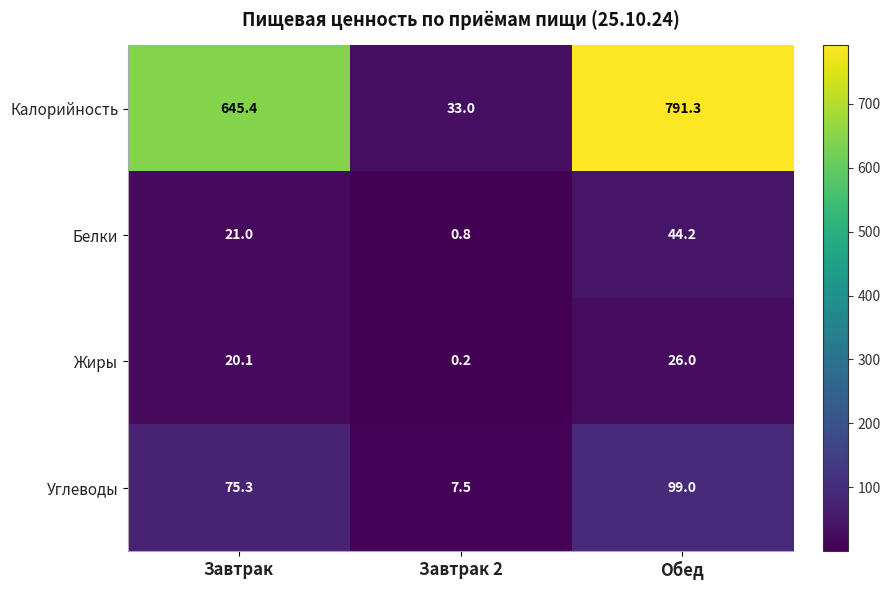

Which label corresponds to the largest value in the chart?

Обед